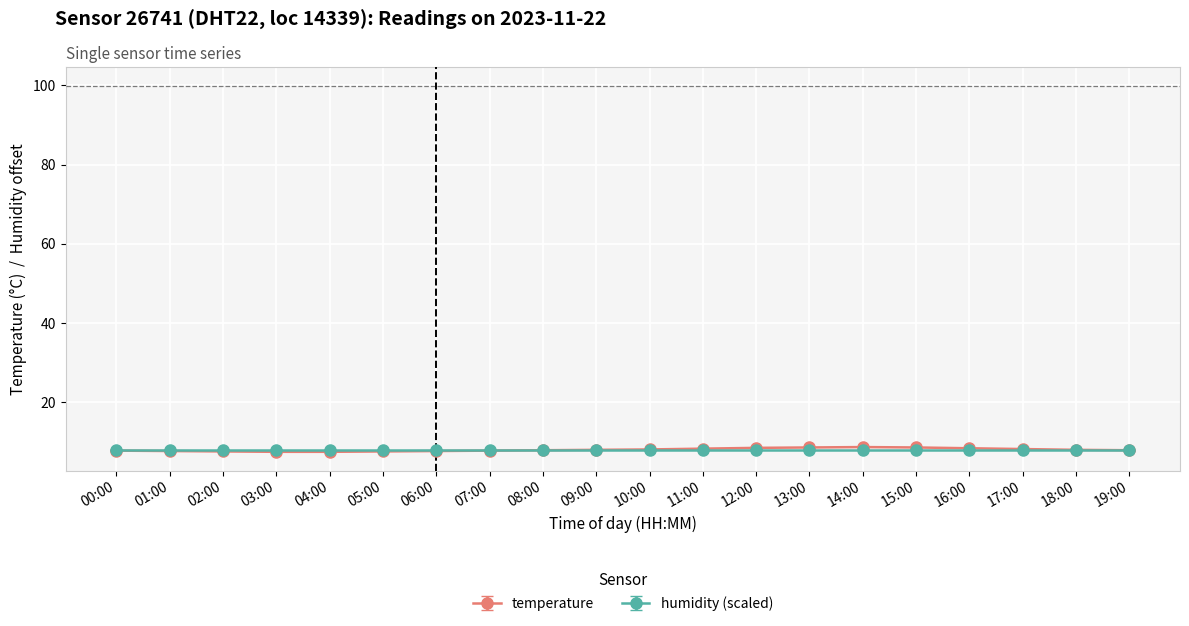

What is the greatest value displayed?

8.7